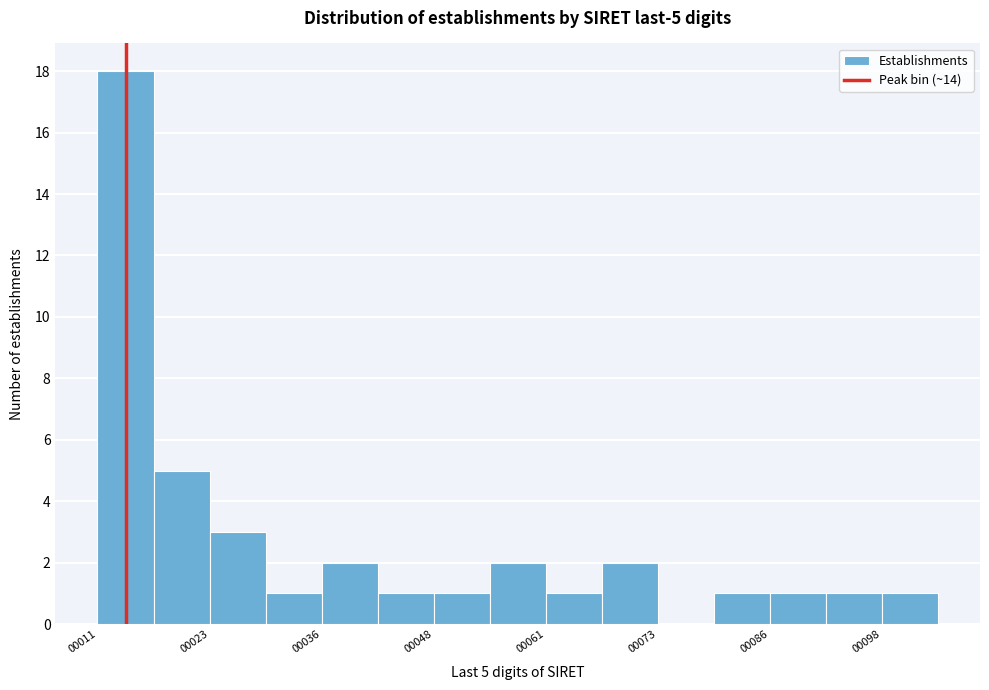

Read against the x-axis, roughly where is the centre of the tallest bar?

14